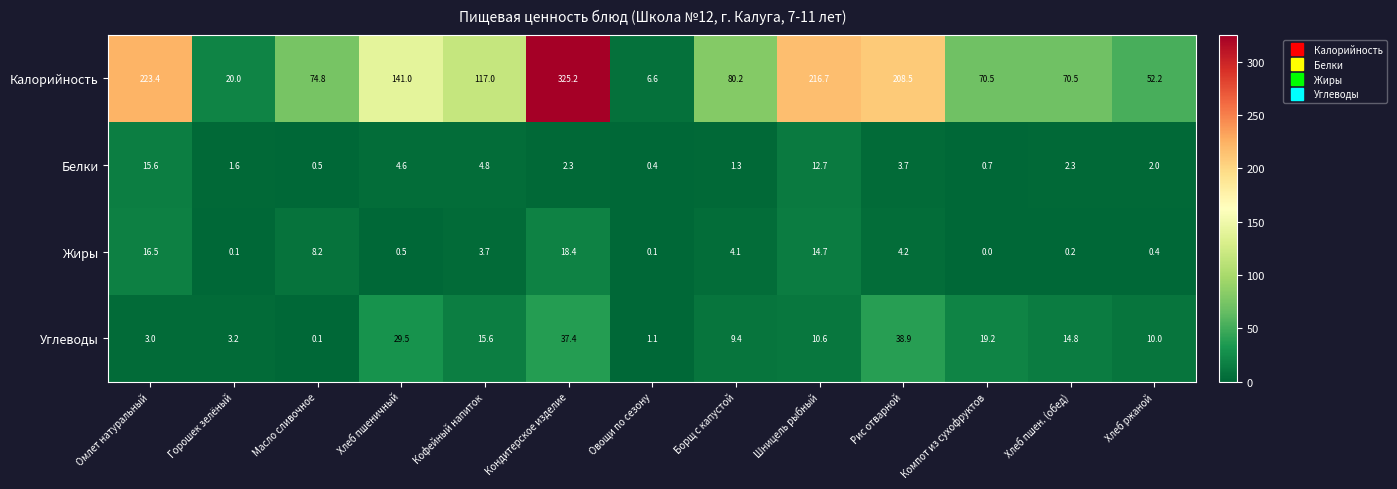

Is it true that Калорийность equals 18.0 at Масло сливочное?

False